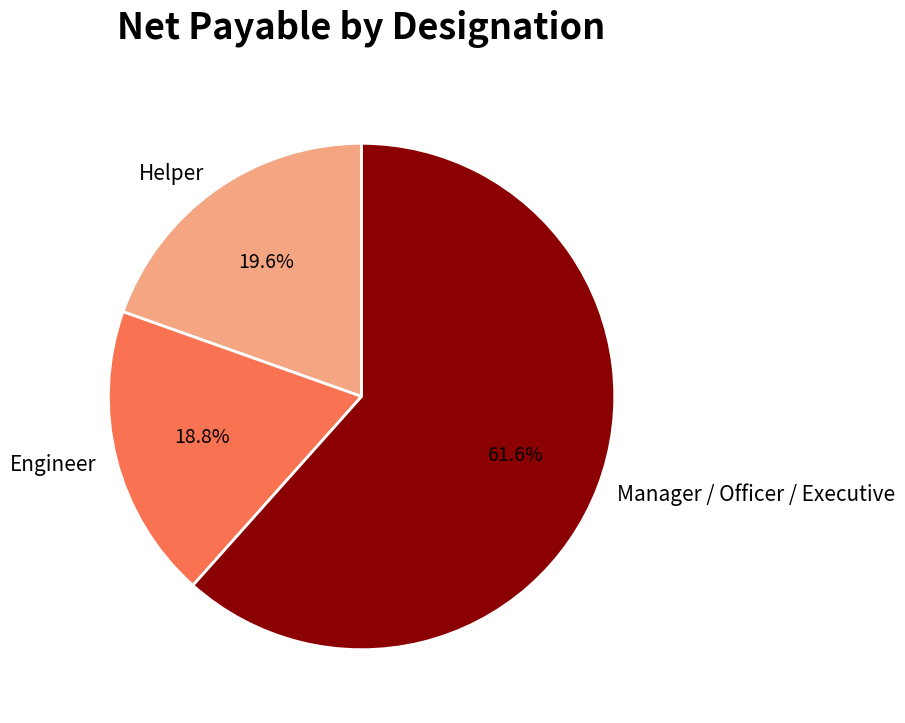

Is there any slice that represents more than half of the pie?

Yes